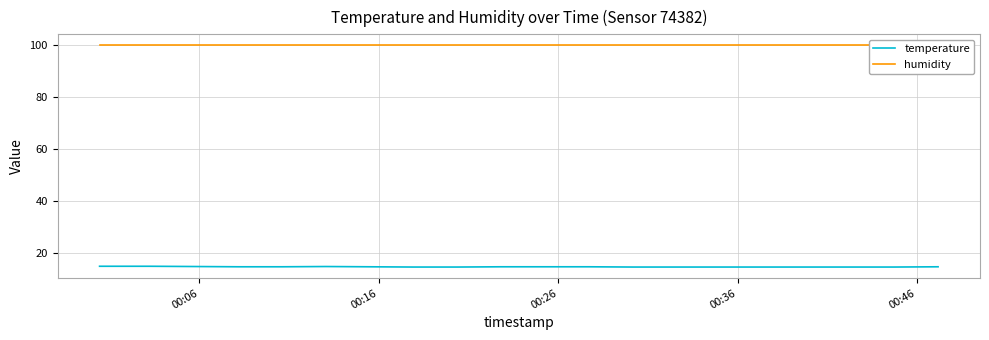

How many categories are shown in the chart?

20